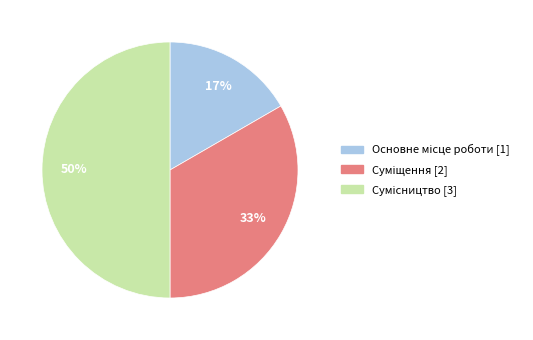

To the nearest percent, what is the difference between the largest and smallest slice percentages?

33%